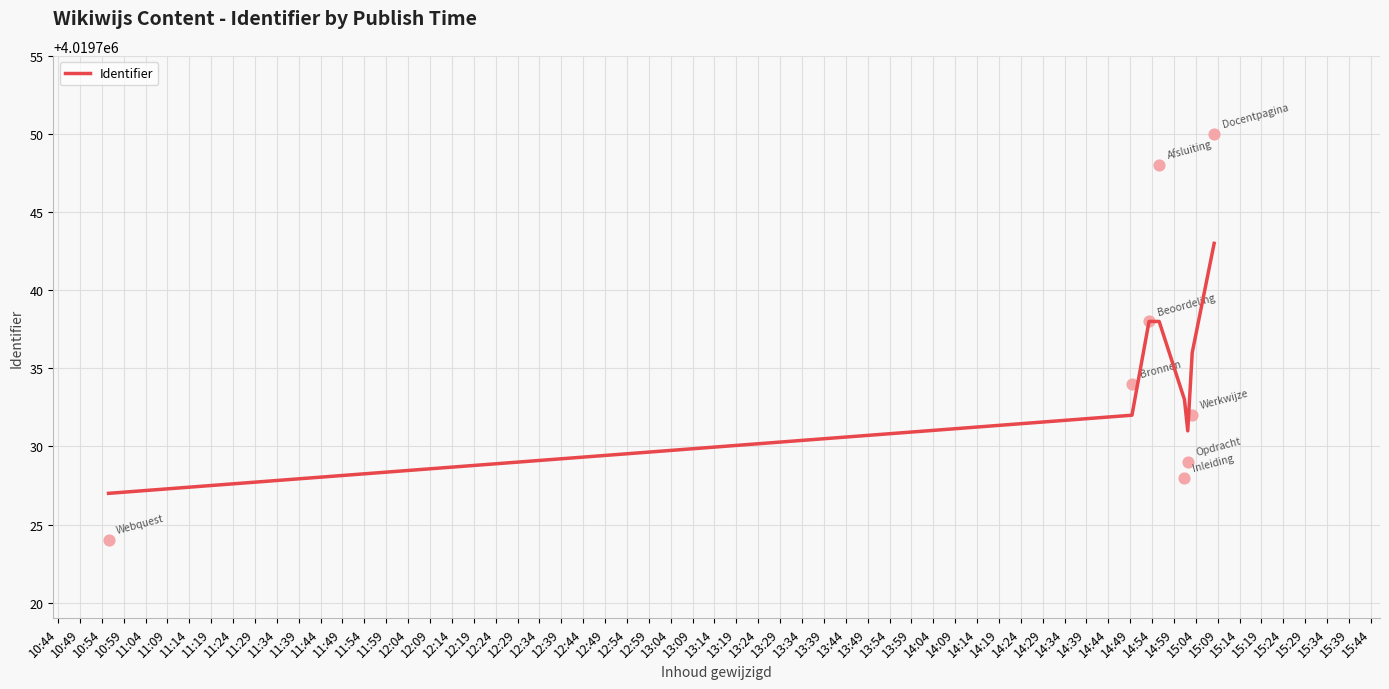

What is the maximum value for Identifier?

4019743